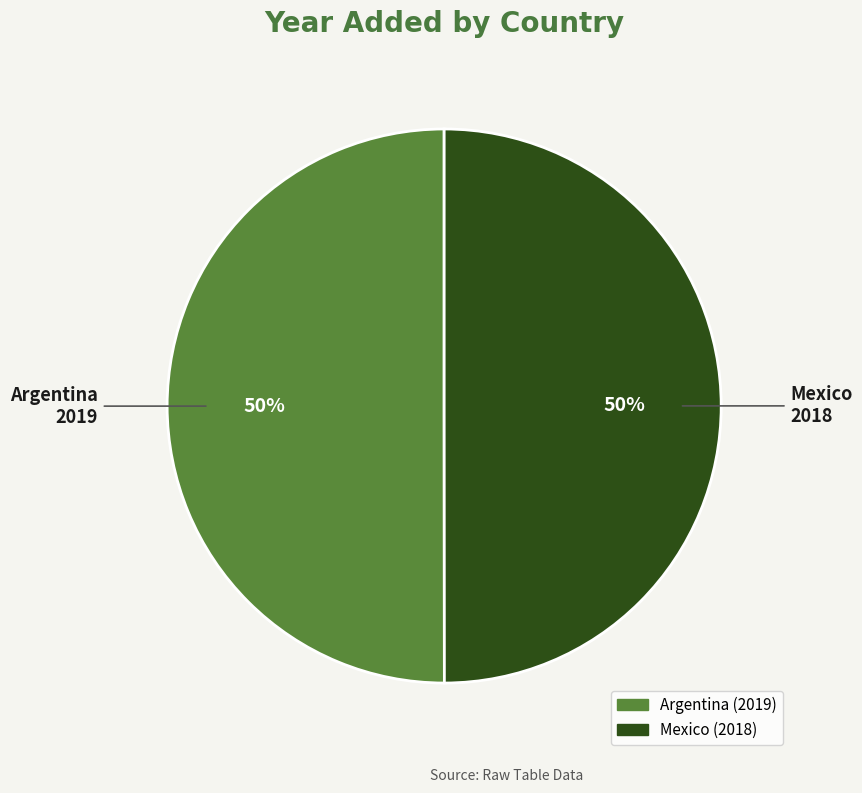

Is it true that Mexico is 58% of the pie?

False